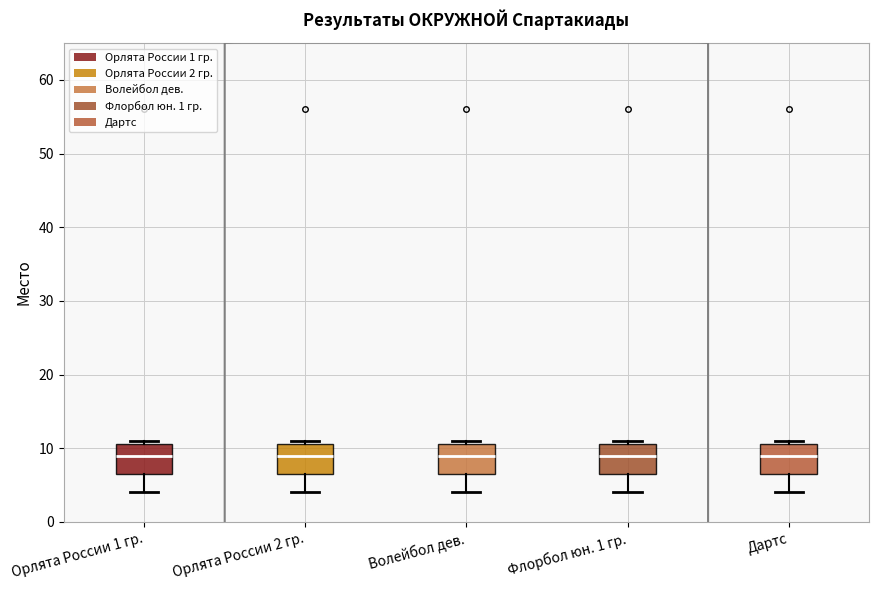

Reading left to right, read every box against the y-axis: the position of its median line, the range the box covers, and the ends of its whiskers. The values are not printed on the chart, so give them approximately, as read against the axis.

Орлята России 1 гр.: median 9, box 7 to 11, whiskers 4 to 11 (just above the box's upper edge)
Орлята России 2 гр.: median 9, box 7 to 11, whiskers 4 to 11 (just above the box's upper edge)
Волейбол дев.: median 9, box 7 to 11, whiskers 4 to 11 (just above the box's upper edge)
Флорбол юн. 1 гр.: median 9, box 7 to 11, whiskers 4 to 11 (just above the box's upper edge)
Дартс: median 9, box 7 to 11, whiskers 4 to 11 (just above the box's upper edge)